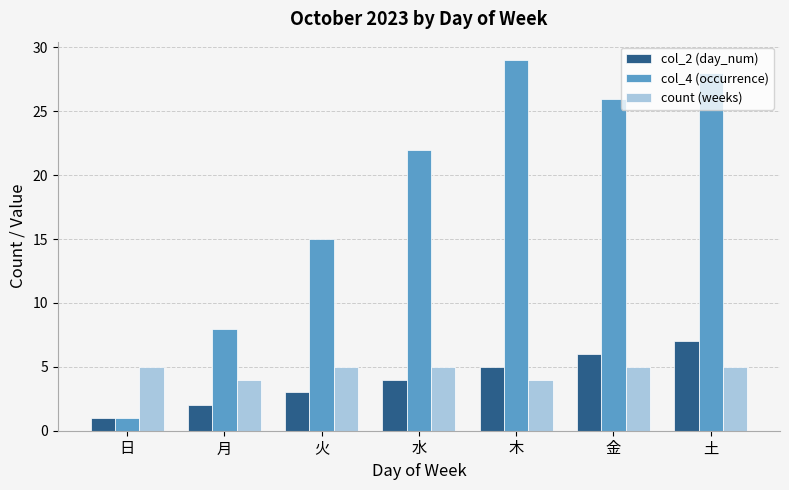

Reading right to left, extract all data points from this chart.

col_2 (day_num): 土=7	金=6	木=5	水=4	火=3	月=2	日=1
col_4 (occurrence): 土=28	金=26	木=29	水=22	火=15	月=8	日=1
count (weeks): 土=5	金=5	木=4	水=5	火=5	月=4	日=5